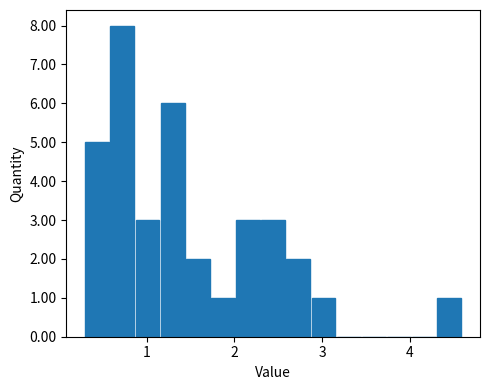

Read against the x-axis, roughly where is the centre of the tallest bar?

0.7